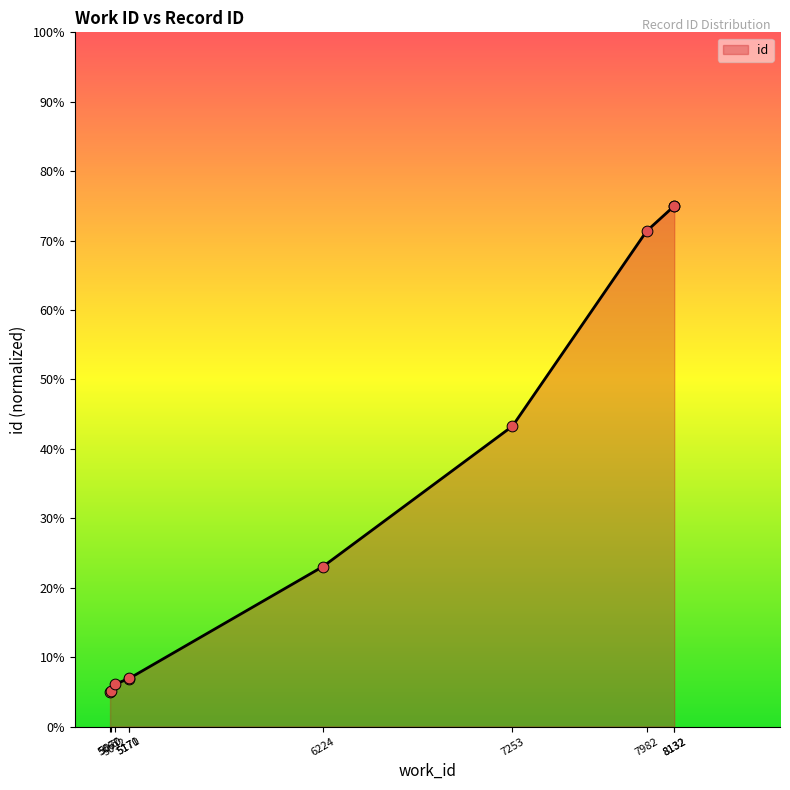

Approximately how many times larger is the value at 5170 compared to 7253?

0.2